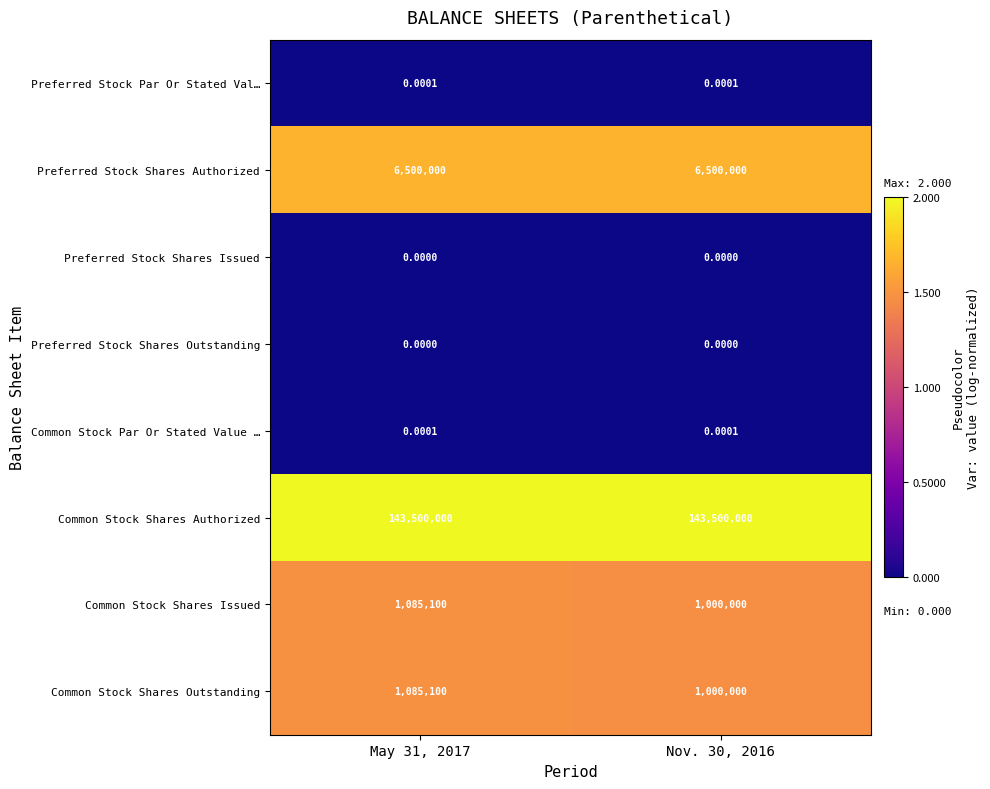

What is the total value across all series at Nov. 30, 2016?

152000000.0